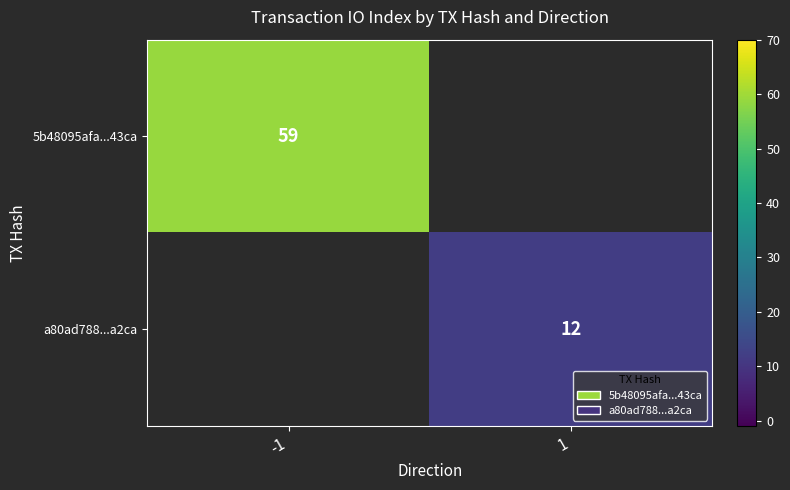

The value of a80ad788...a2ca at 1 is 5.8. True or false?

False